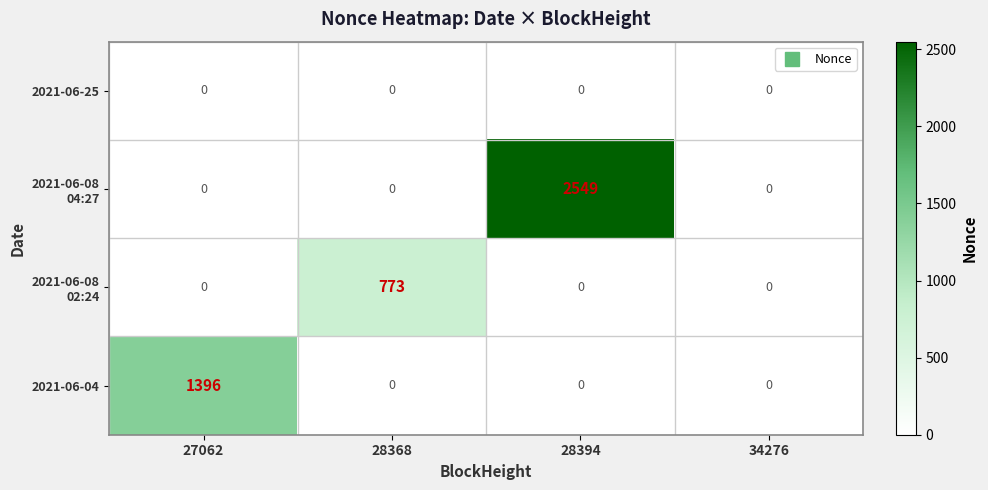

Which label corresponds to the largest value in the chart?

28394